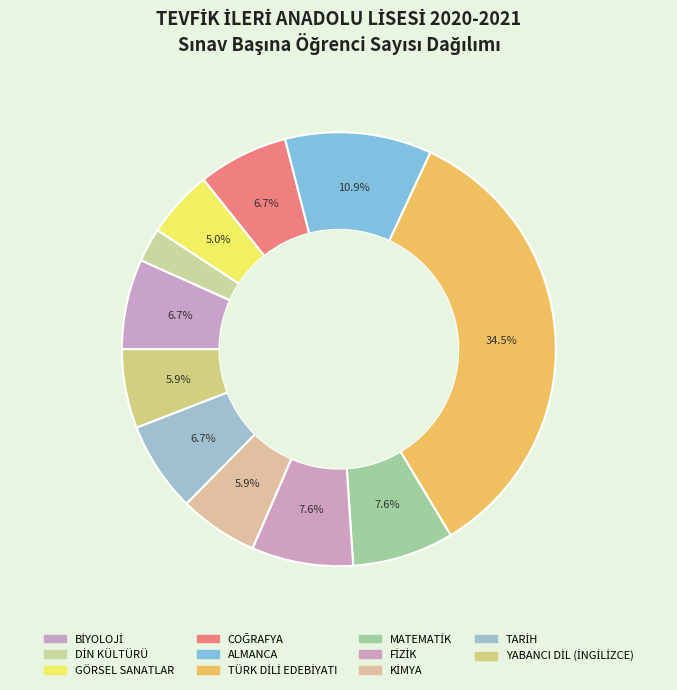

Does KİMYA account for over 50% of the chart?

No